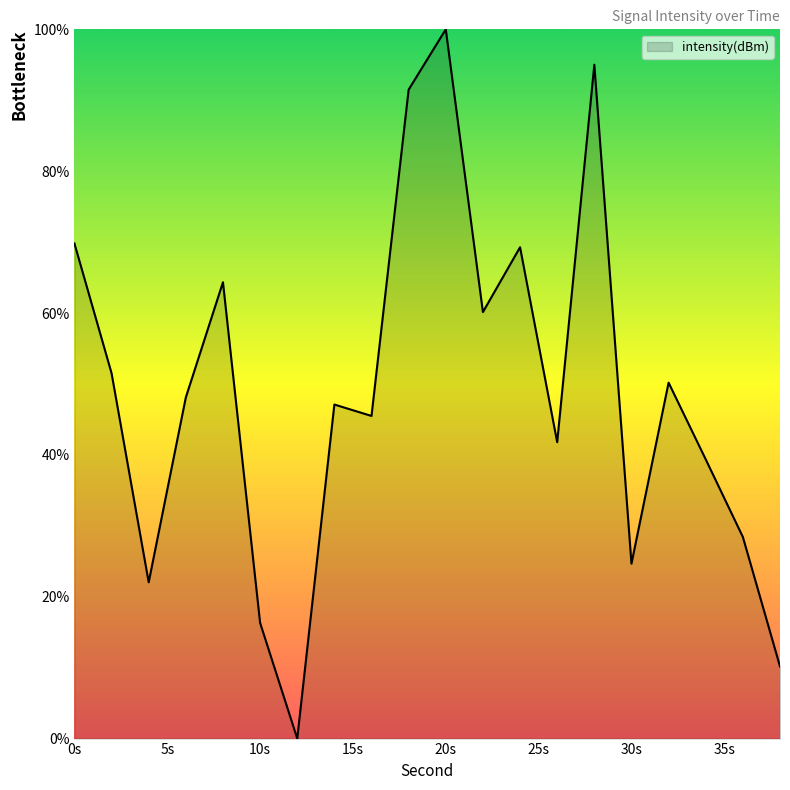

What is the maximum value shown in the chart?

100.0